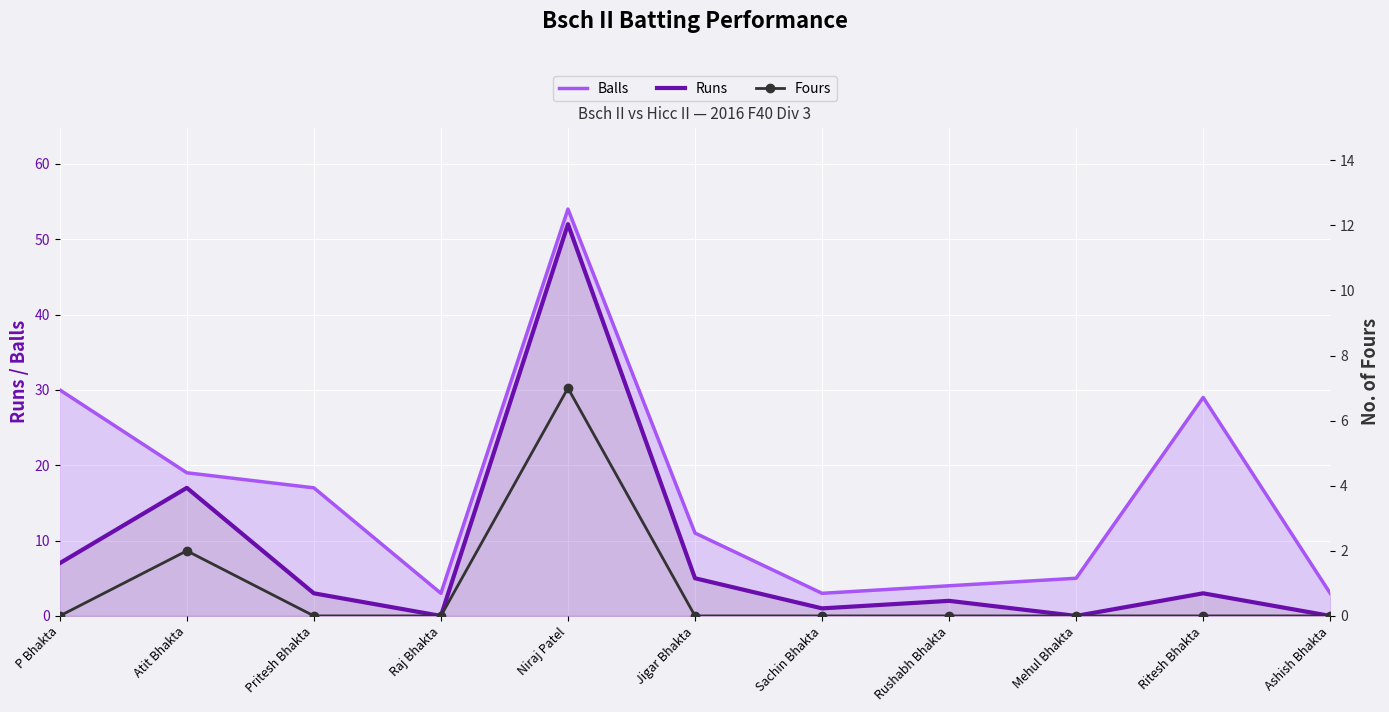

What are all the series names shown in the legend?

Balls, Runs, Fours